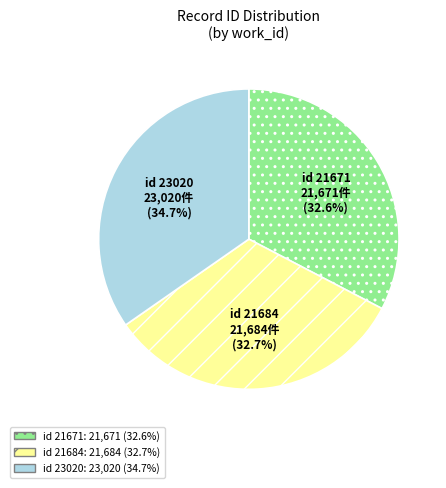

Which has a higher value, id 23020 or id 21684?

id 23020